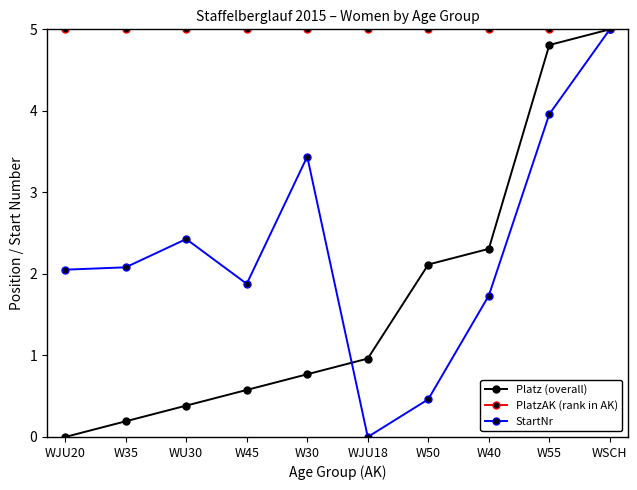

What is the spread (max minus min) of values at W40?

3.3